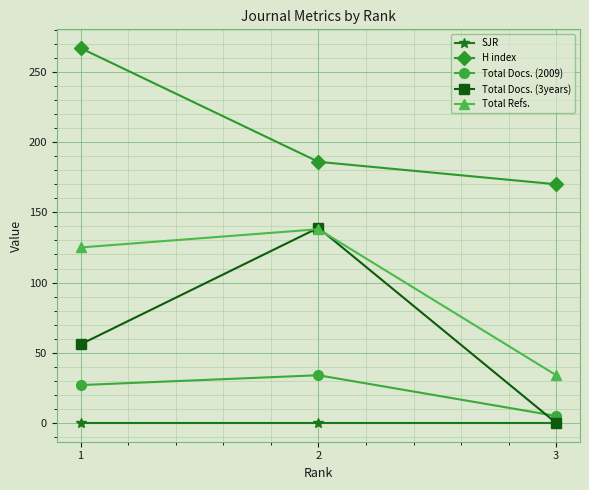

Is the value of H index at 3 greater than the value of Total Docs. (3years) at 2?

Yes